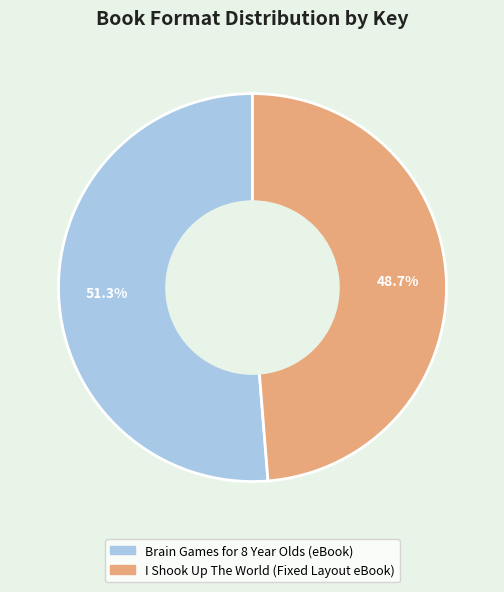

True or false: Brain Games for 8 Year Olds (eBook) accounts for 40% of the total.

False